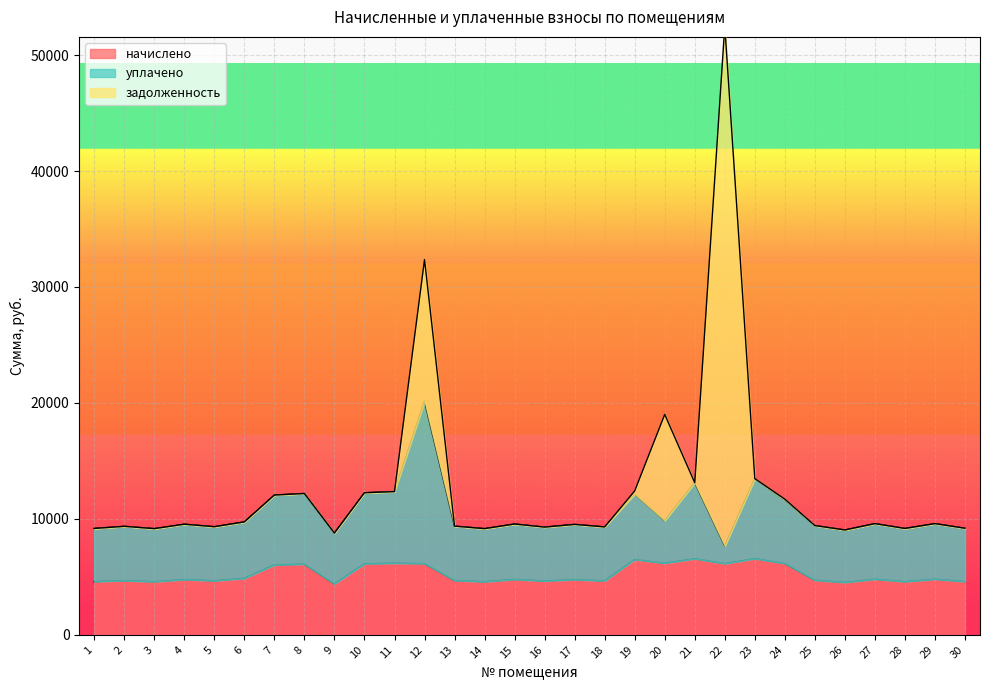

Reading left to right, transcribe all the data shown in this chart.

начислено: 4587.1	4678.2	4578.8	4769.3	4661.6	4868.6	6027.8	6094.1	4388.4	6127.2	6176.9	6143.8	4686.5	4578.8	4777.6	4645.1	4761.0	4653.4	6491.5	6176.9	6557.8	6143.8	6566.0	6152.0	4711.3	4520.9	4794.1	4587.1	4794.1	4595.4
уплачено: 4587.1	4678.2	4578.8	4769.3	4661.6	4868.6	6027.8	6094.1	4388.4	6127.2	6176.9	14000.0	4686.5	4578.8	4777.6	4645.1	4761.0	4653.4	5641.6	3680.8	6557.8	1514.8	6903.1	5486.3	4711.3	4520.9	4794.1	4587.1	4794.1	4595.4
задолженность: 0.0	0.0	0.0	0.0	0.0	0.0	0.0	0.0	0.0	0.0	0.0	12222.2	0.0	0.0	0.0	0.0	0.0	0.0	276.6	9149.0	0.0	44845.4	0.0	63.4	0.0	0.0	0.0	0.0	0.0	0.0